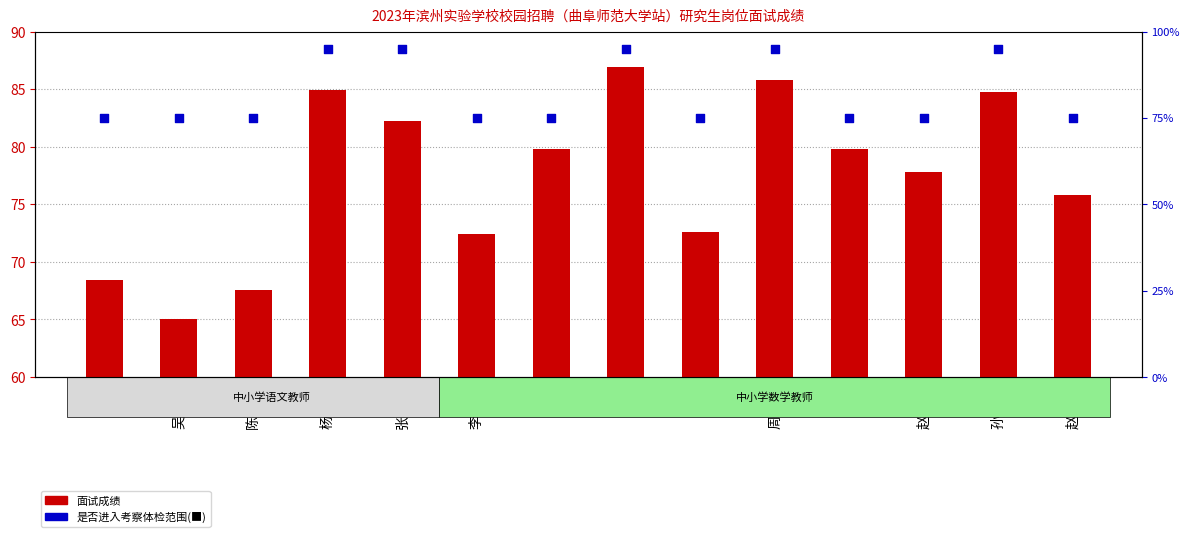

Which series contains the highest Y value?

是否进入考察体检范围